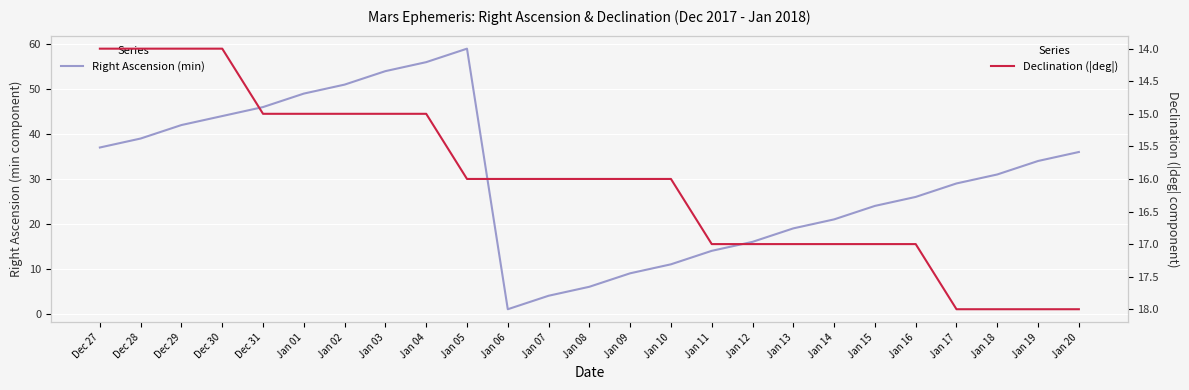

How many times do Right Ascension (min) and Declination (|deg|) cross each other?

2